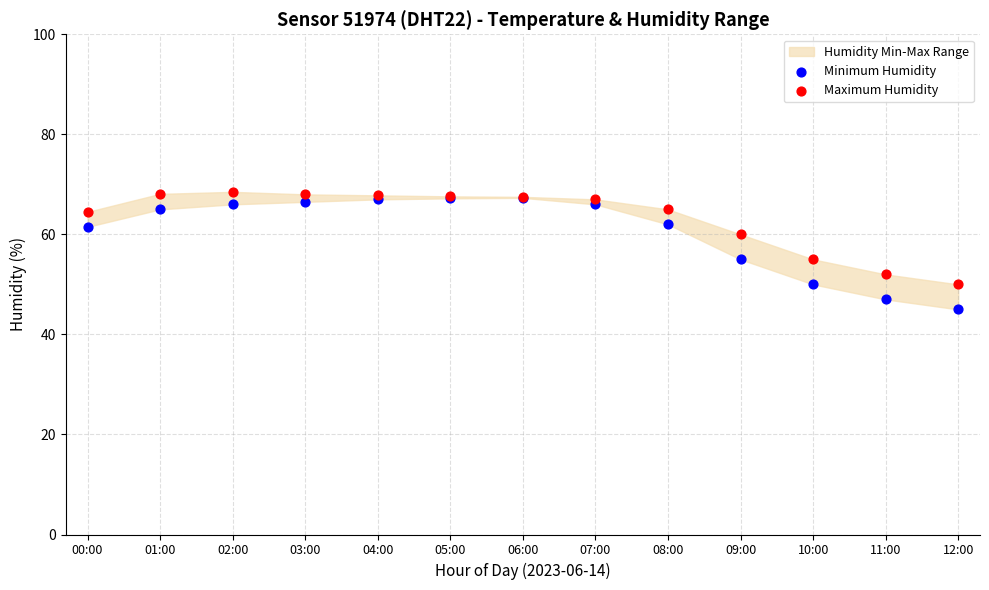

In the Maximum Humidity series, what Y value is closest to 59?

60.0